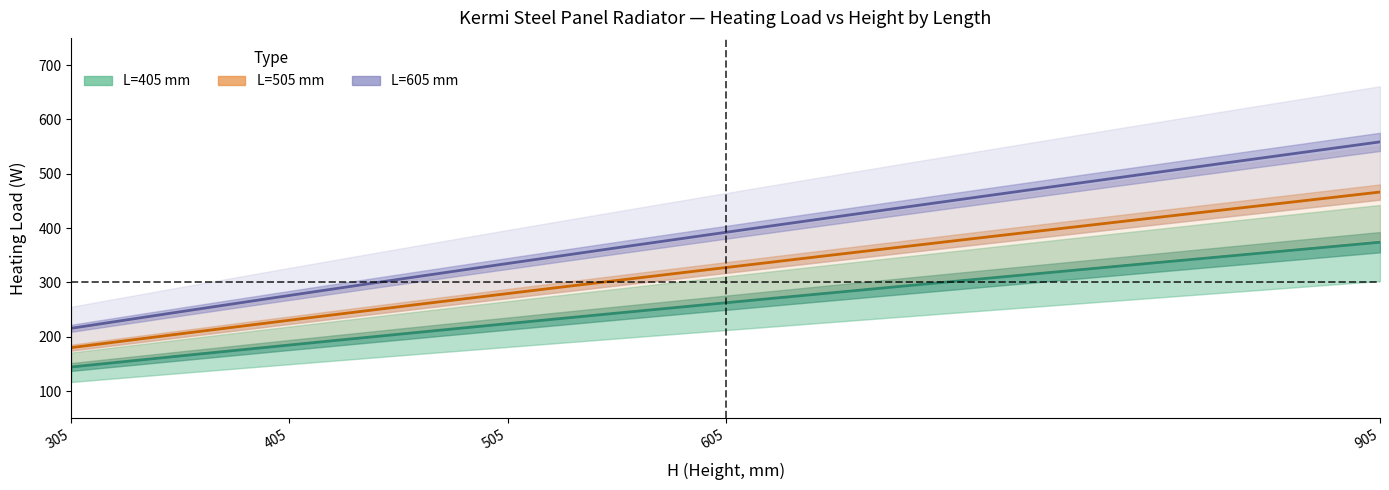

What is the difference between the highest and lowest values at 405?

69.4